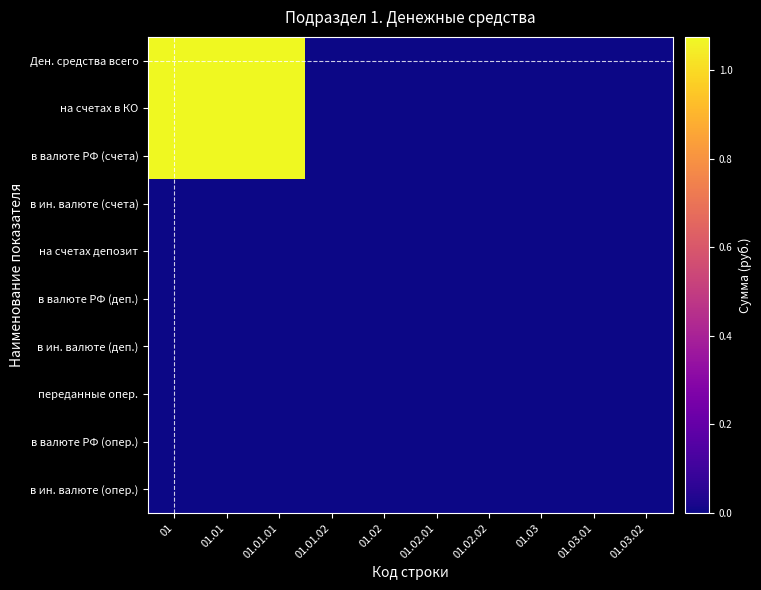

List the series in order of their peak value, highest first.

Ден. средства всего, на счетах в КО, в валюте РФ (счета), в ин. валюте (счета), на счетах депозит, в валюте РФ (деп.), в ин. валюте (деп.), переданные опер., в валюте РФ (опер.), в ин. валюте (опер.)